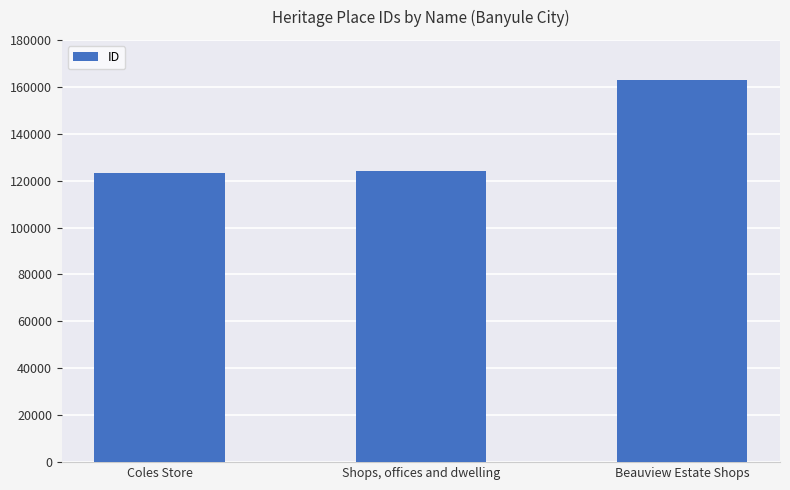

What is the approximate value at Coles Store, to the nearest 100?

123100